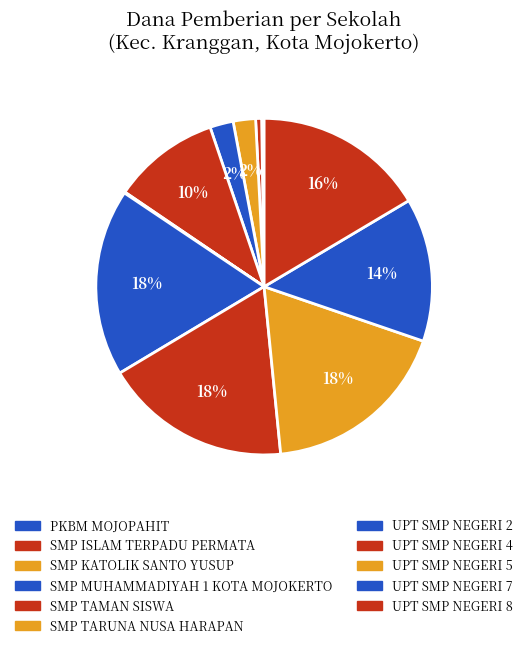

To the nearest percent, what portion does SMP ISLAM TERPADU PERMATA represent?

1%